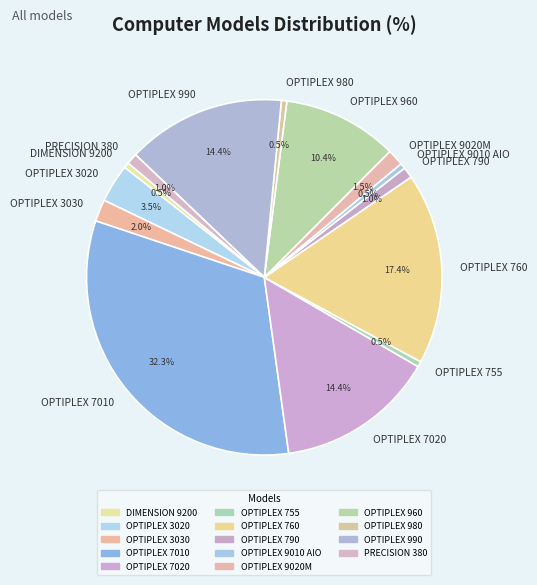

What is the largest slice in the pie chart?

OPTIPLEX 7010